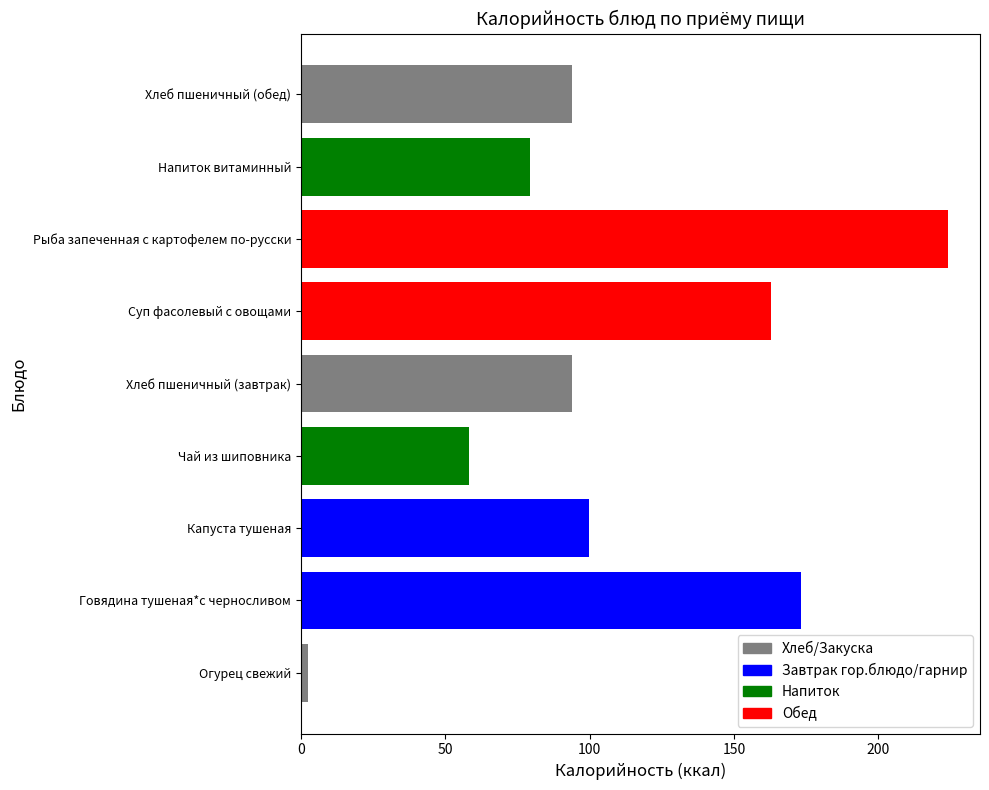

What is the difference between the maximum and minimum values?

221.6